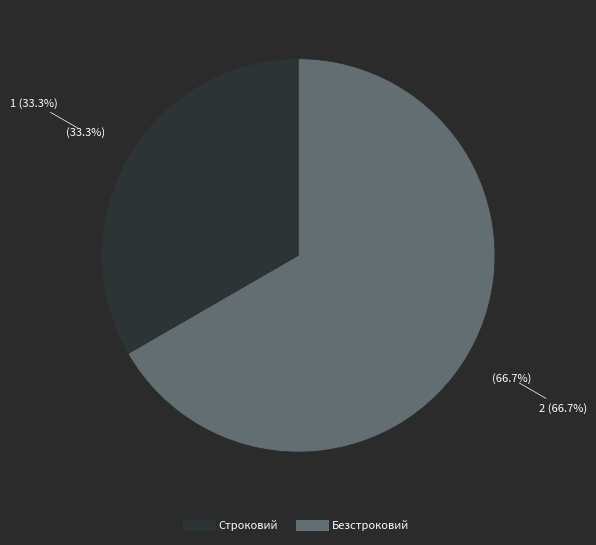

Does any single category account for the majority?

Yes